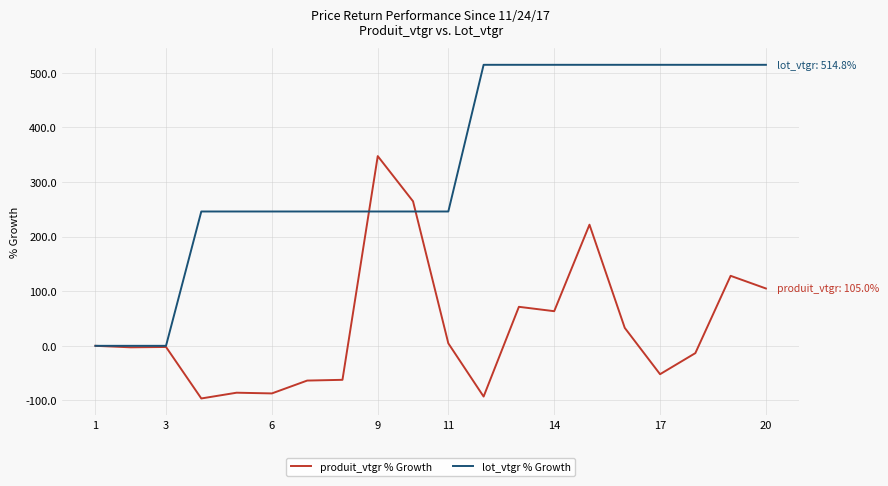

Which series has the widest spread of values?

lot_vtgr % Growth